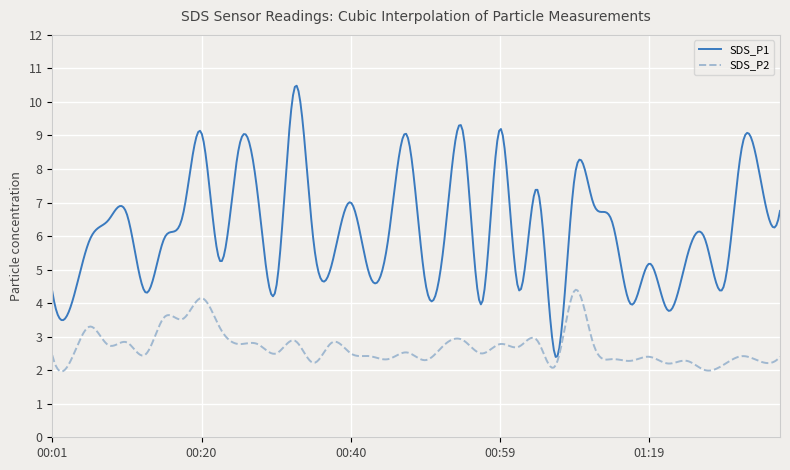

Which series has the largest total across all categories?

SDS_P1